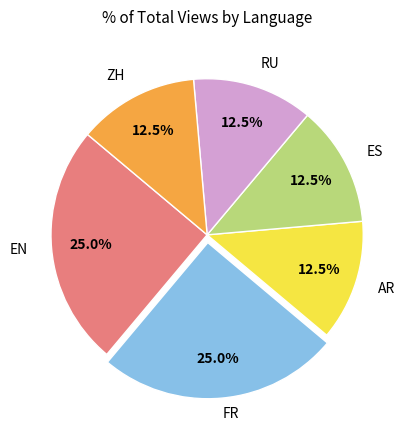

What is the ratio of the value at AR to the value at ES?

1.0